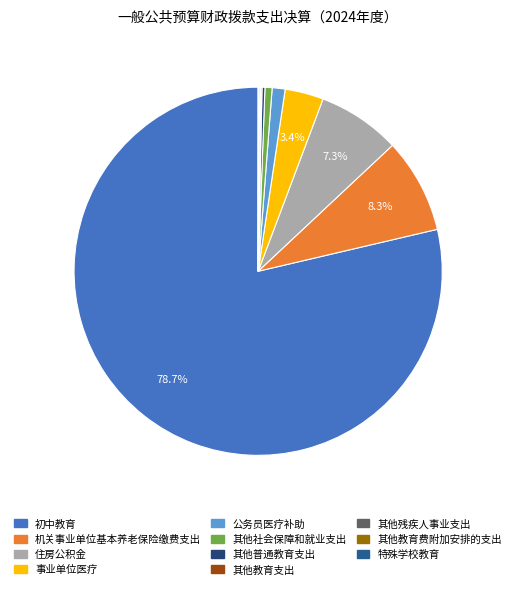

To the nearest percent, what is the difference between the 其他教育支出 and 事业单位医疗 slice percentages?

3%